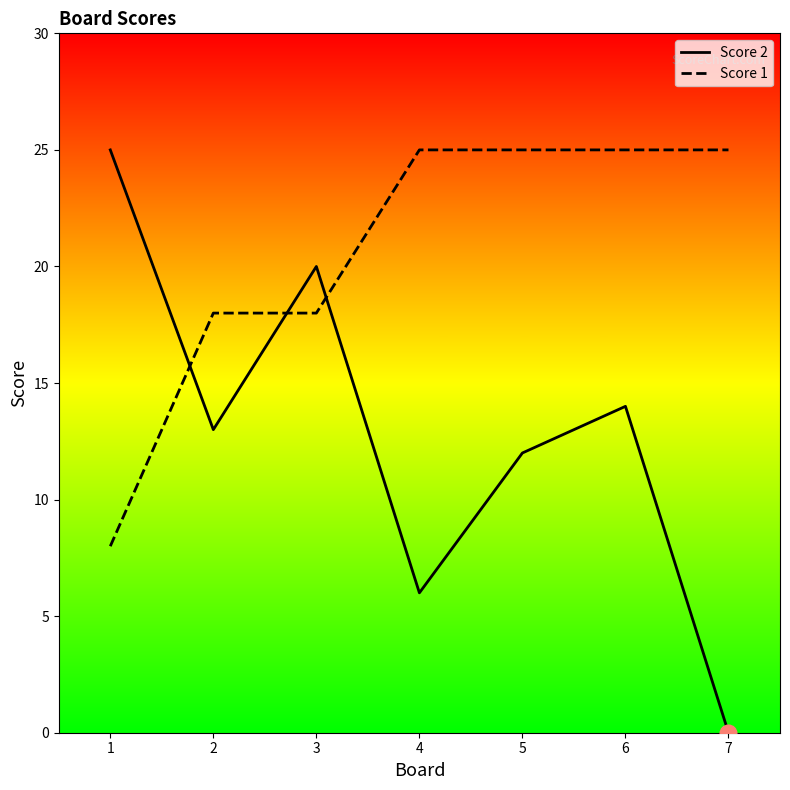

List the series in order of their peak value, lowest first.

Score 2, Score 1